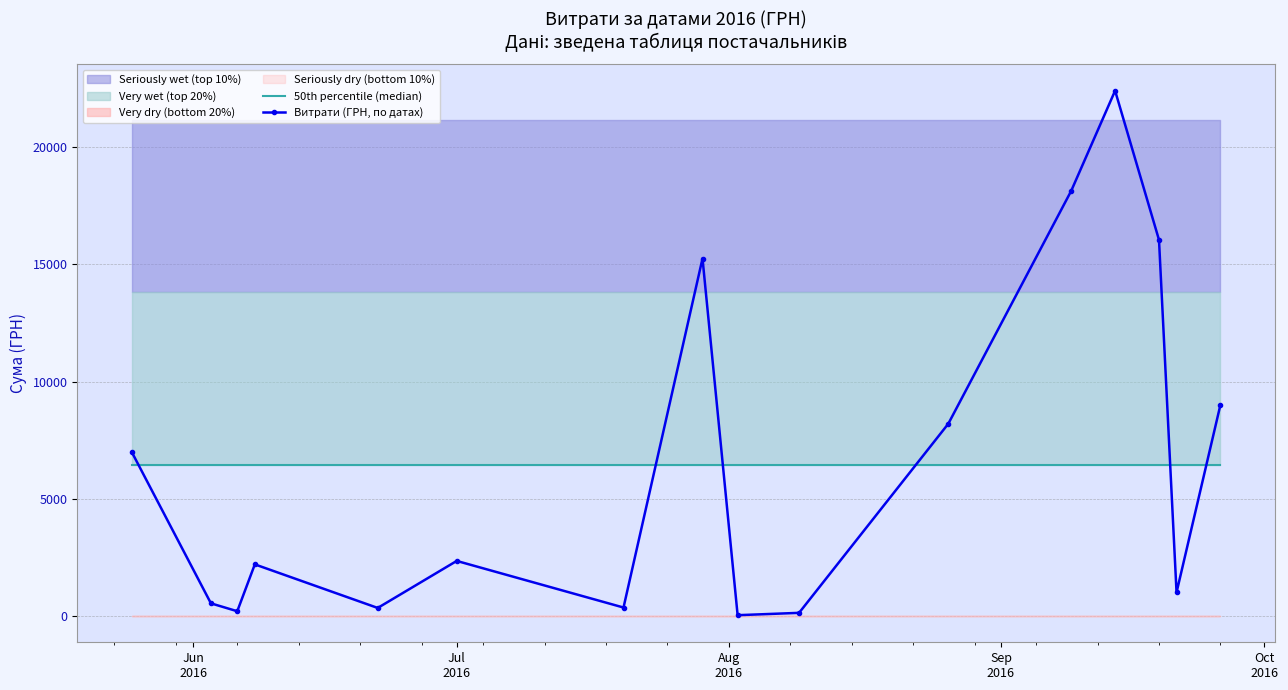

What is the greatest value displayed?

22400.7